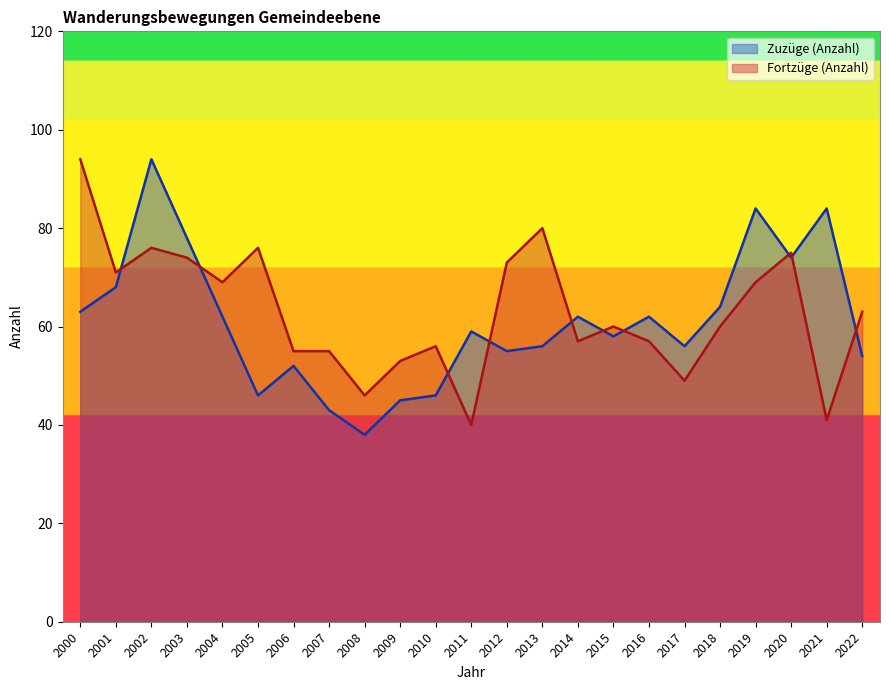

Which label corresponds to the largest value in the chart?

2002